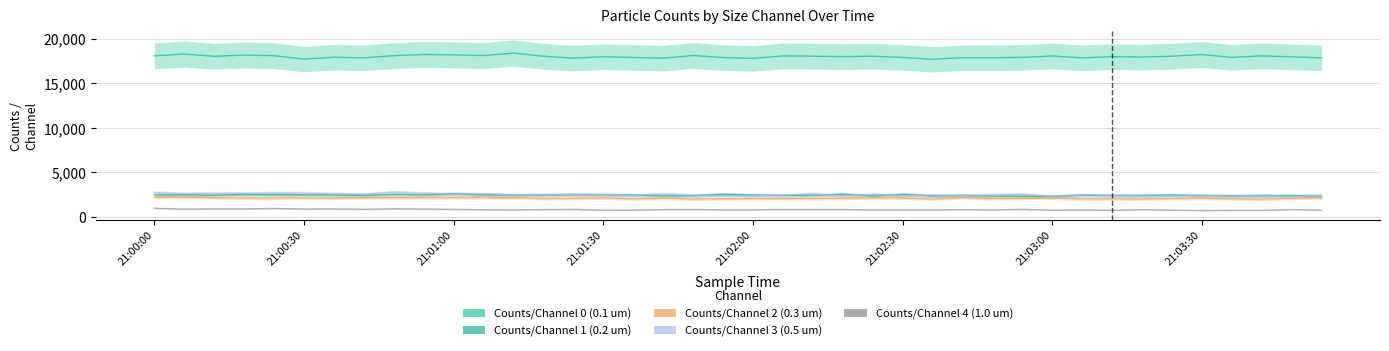

How many interior local valleys does the Counts/Channel 3 (0.5 um) series have?

14